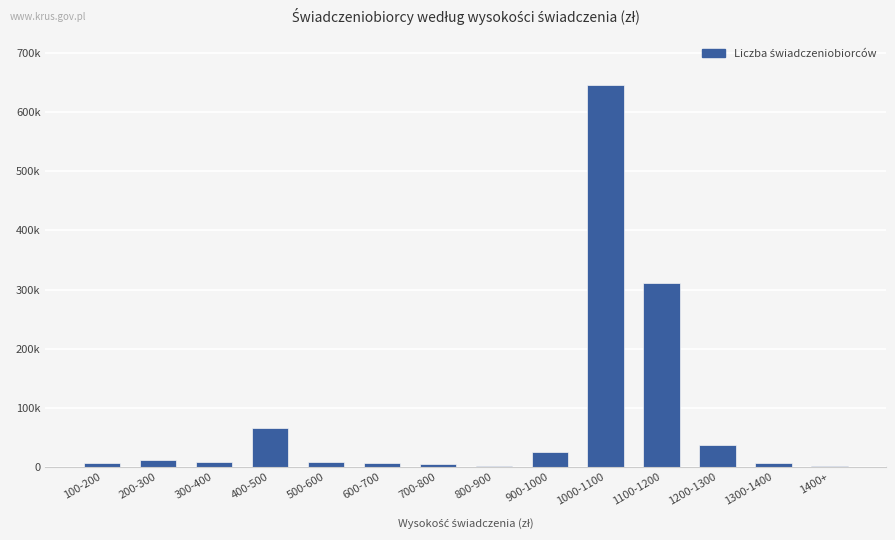

List the labels in order of value, smallest first.

1400+, 800-900, 700-800, 1300-1400, 600-700, 100-200, 500-600, 300-400, 200-300, 900-1000, 1200-1300, 400-500, 1100-1200, 1000-1100